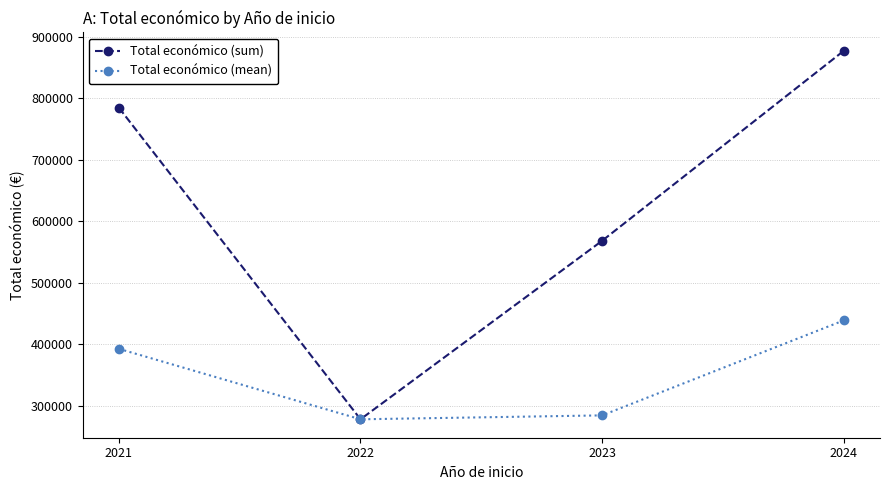

Which series has the widest spread of values?

Total económico (sum)